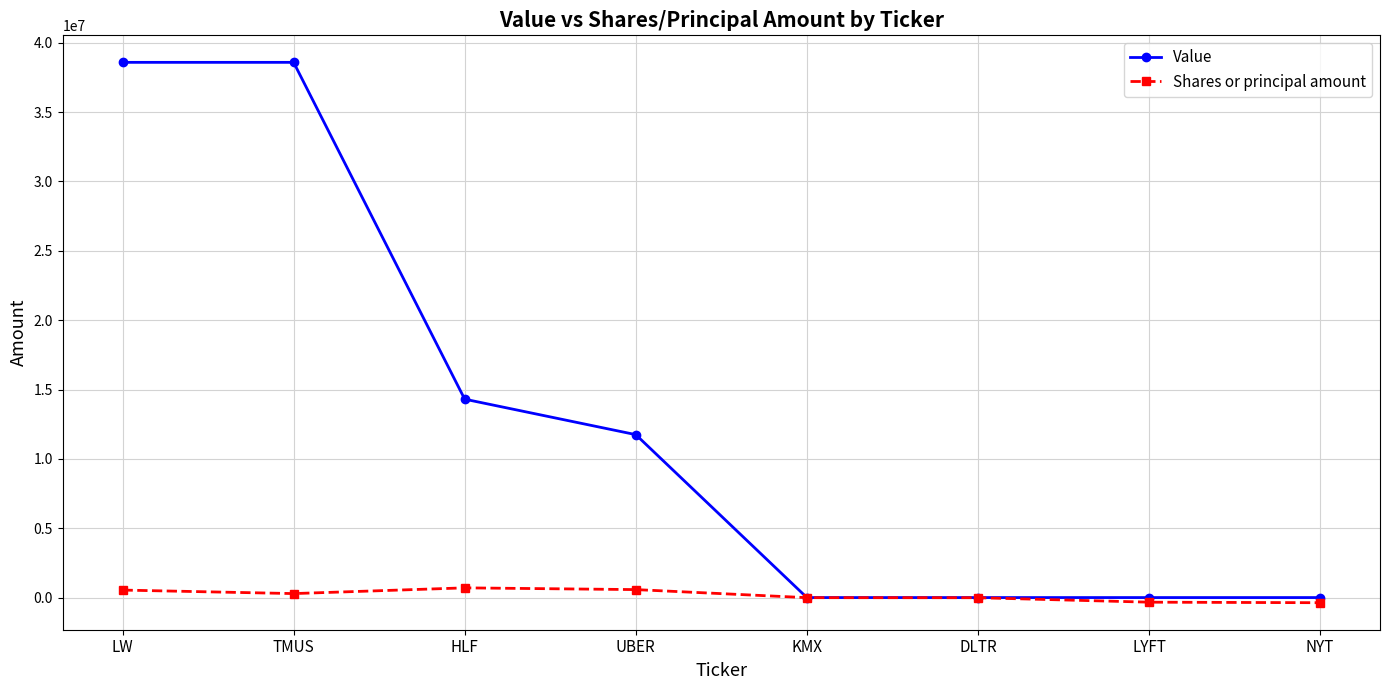

True or false: Value has a value of 22930588 at KMX.

False